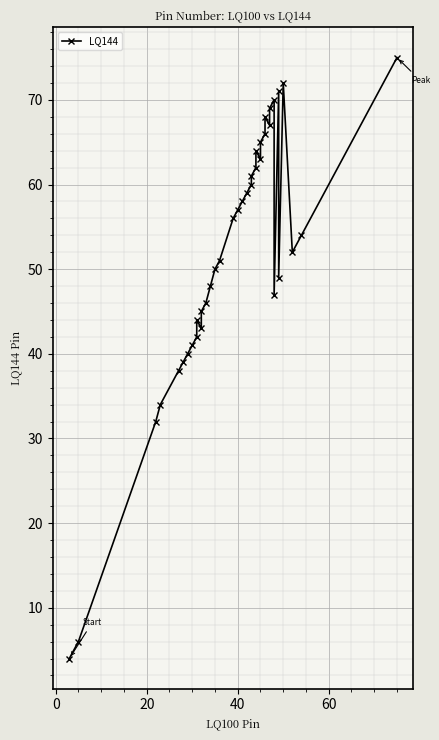

What is the value of the 5th point from the left?

38